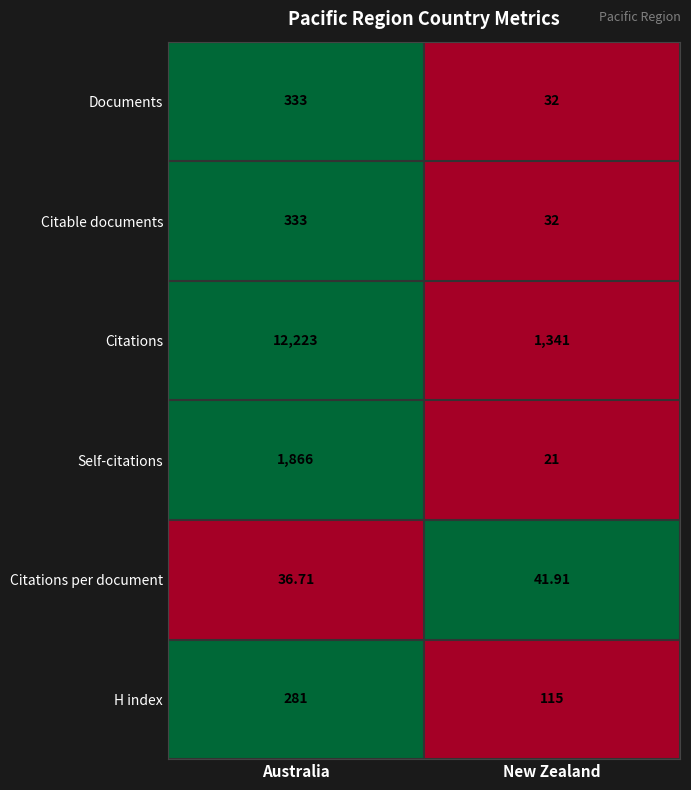

At which label does Citations reach its minimum?

New Zealand